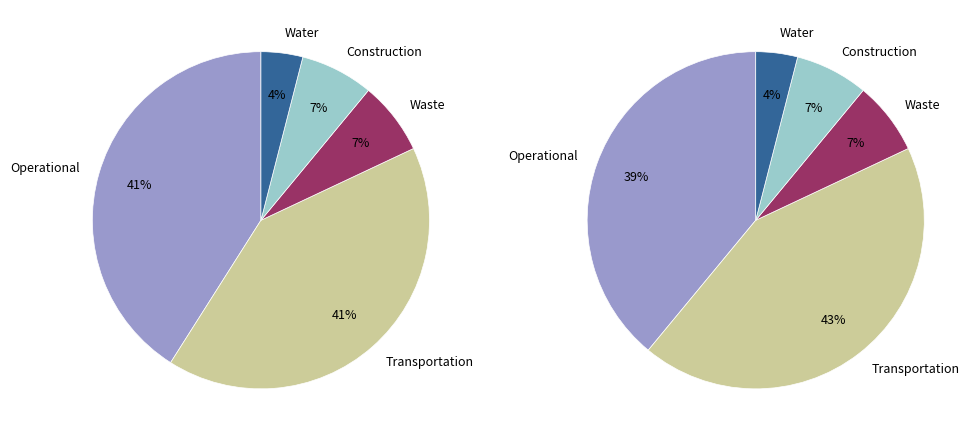

What portion of the pie excludes 8?

96.8%